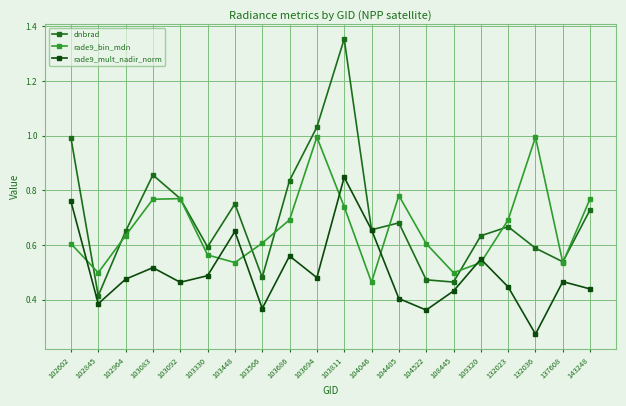

Which series has the widest spread of values?

dnbrad